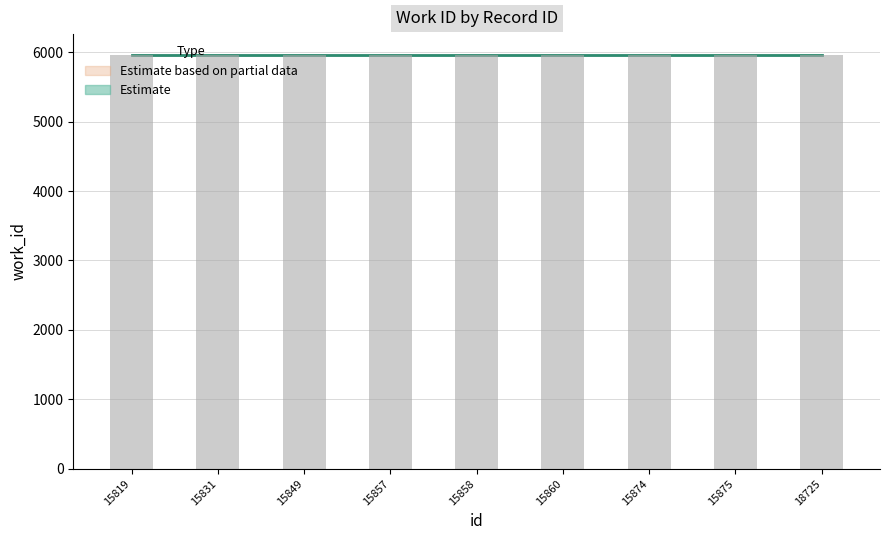

Approximately how many times larger is the value at 15860 compared to 15874?

1.0